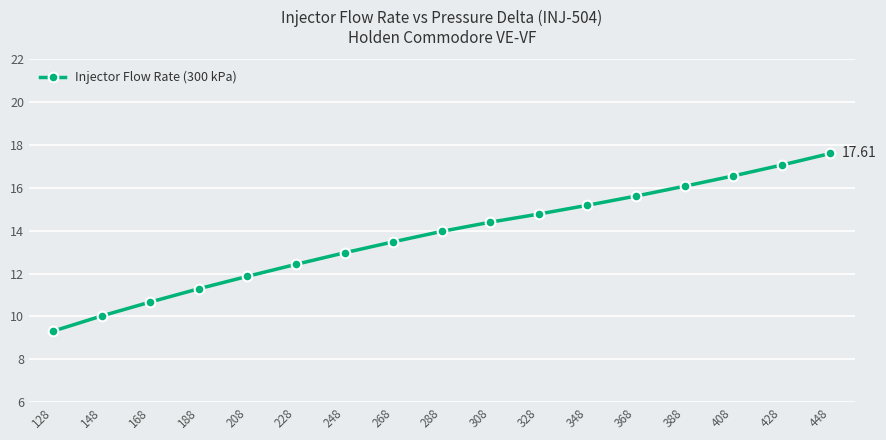

What is the minimum value shown in the chart?

9.3